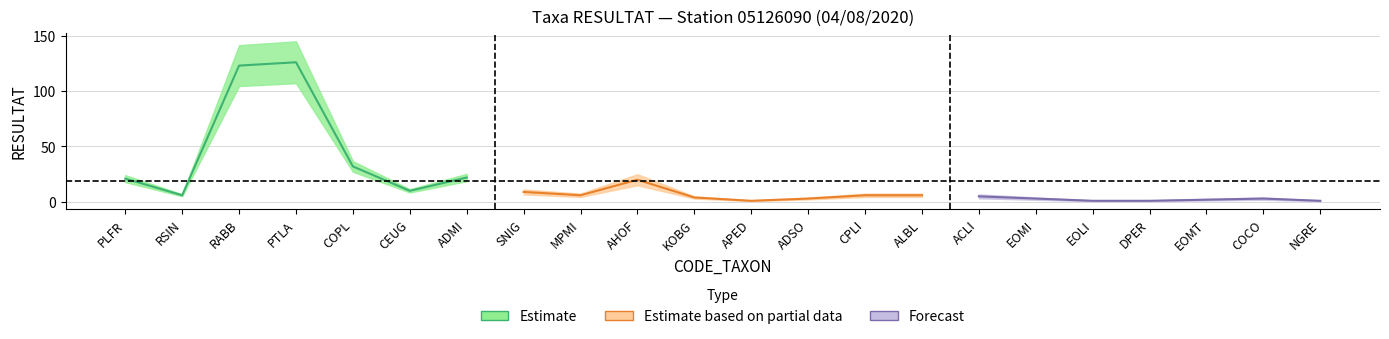

Reading left to right, list all the values displayed in this chart.

PLFR=21	RSIN=6	RABB=123	PTLA=126	COPL=32	CEUG=10	ADMI=22	SNIG=9	MPMI=6	AHOF=20	KOBG=4	APED=1	ADSO=3	CPLI=6	ALBL=6	ACLI=5	EOMI=3	EOLI=1	DPER=1	EOMT=2	COCO=3	NGRE=1